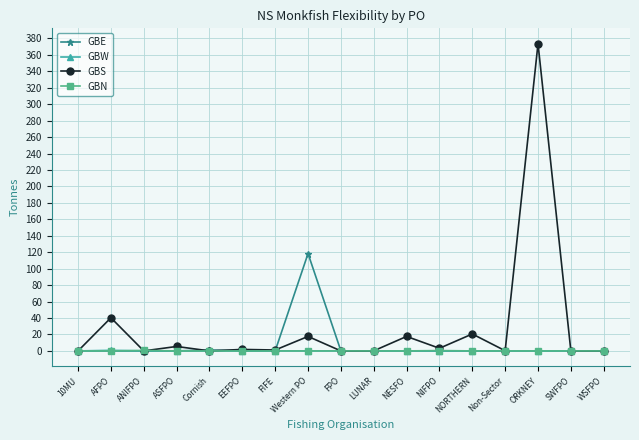

At which label is GBS closest to 186?

AFPO